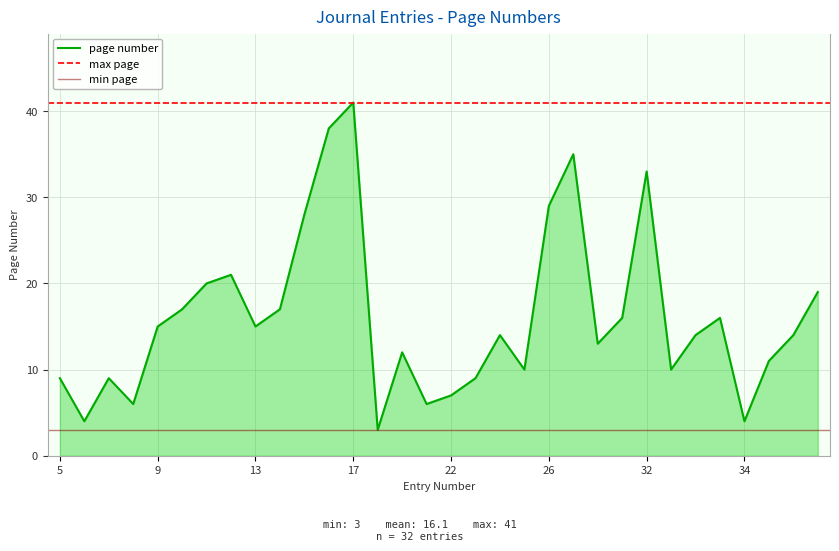

Where does the data first go above 14?

9